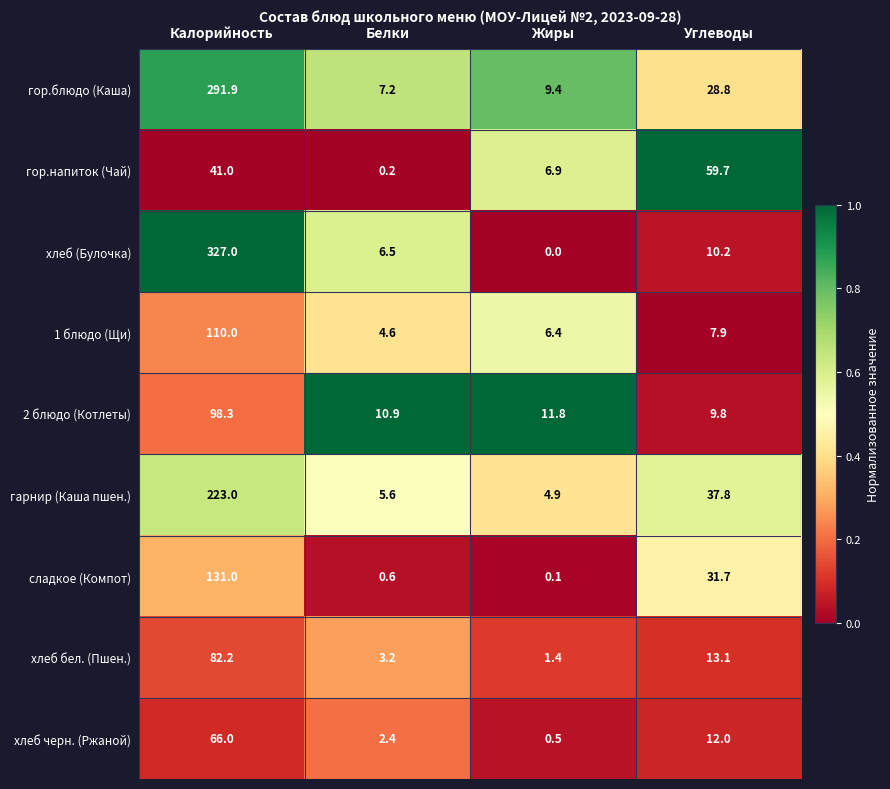

What is the spread (max minus min) of values at Жиры?

11.8